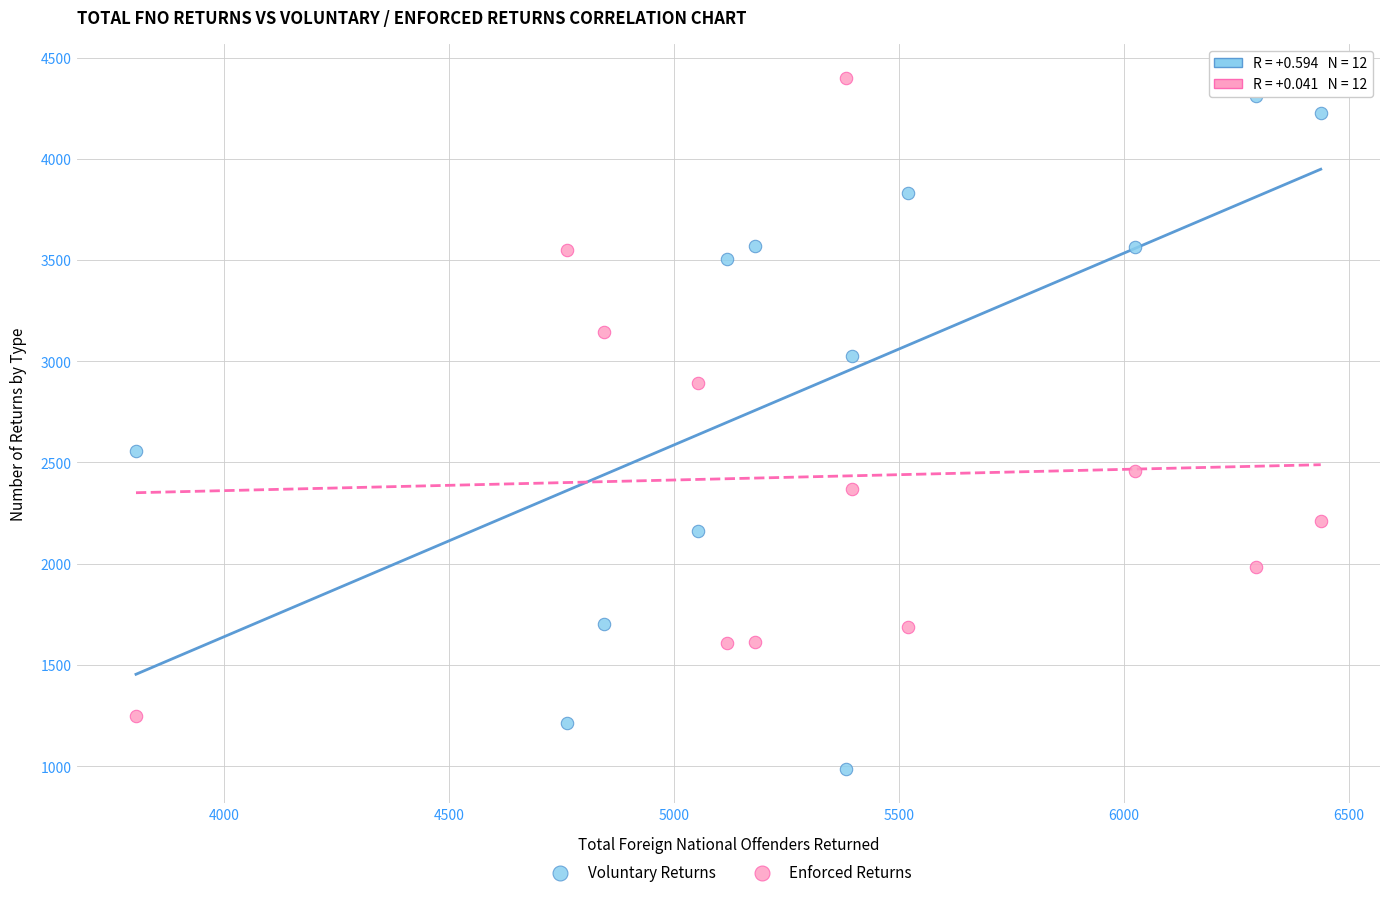

Which series contains the lowest Y value?

Voluntary Returns